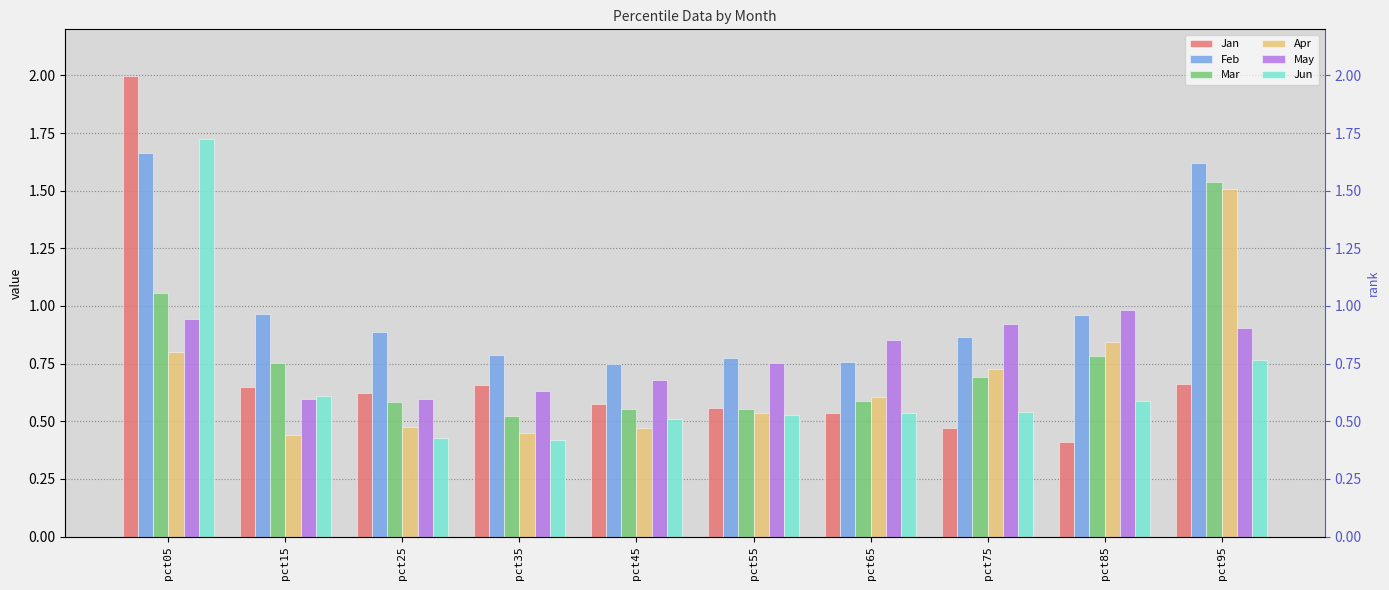

At pct95, list the series in order from smallest to largest.

Jan, Jun, May, Apr, Mar, Feb